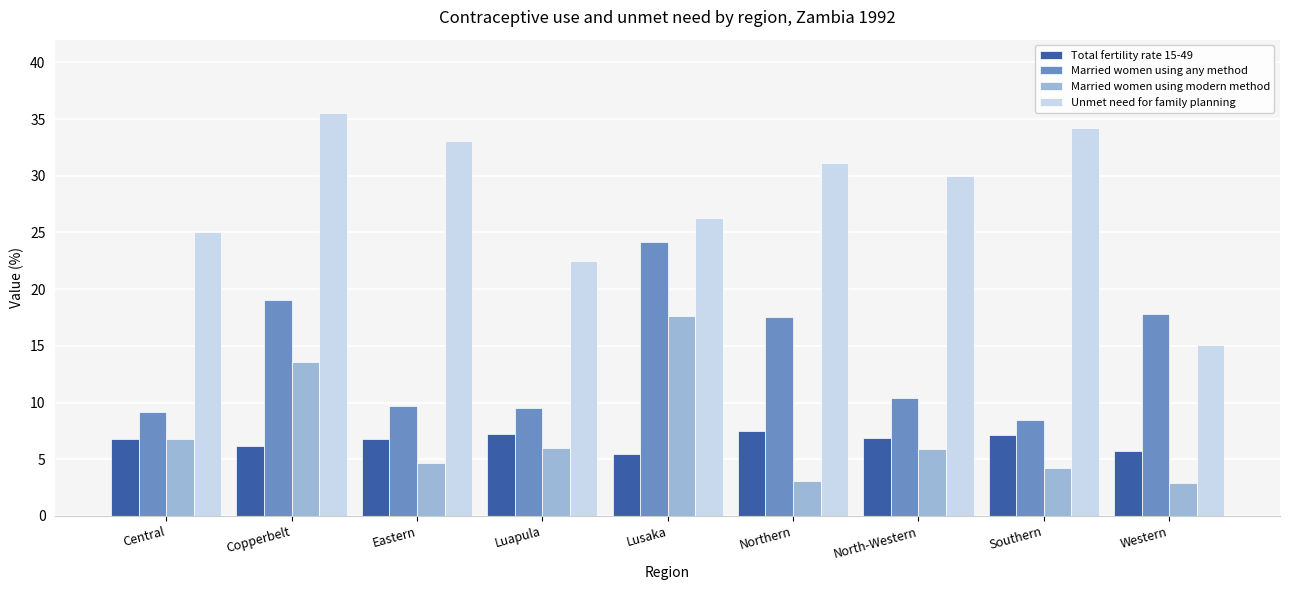

Count the number of categories in the chart.

9